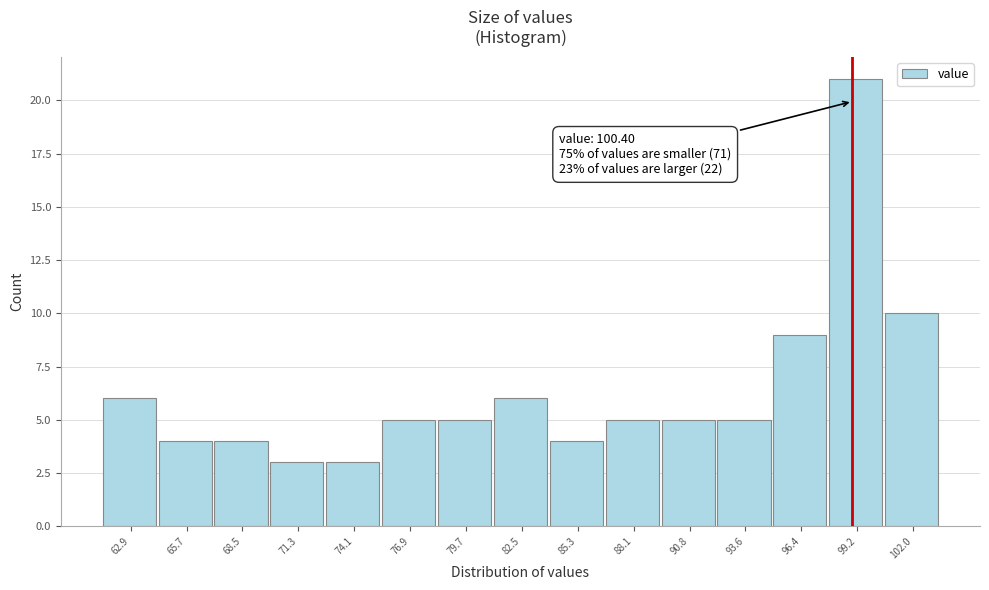

Reading right to left, extract all data points from this chart.

10	21	9	5	5	5	4	6	5	5	3	3	4	4	6